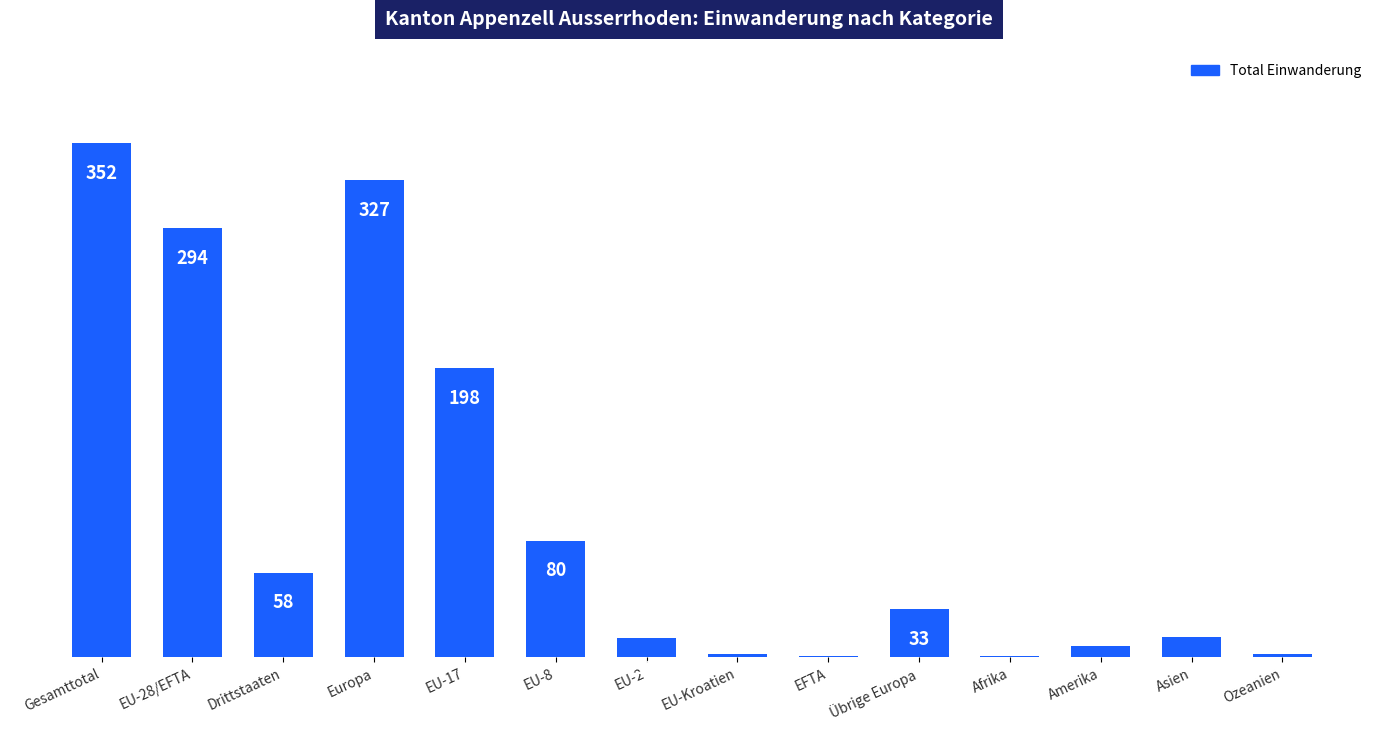

At which label is the value closest to 176?

EU-17